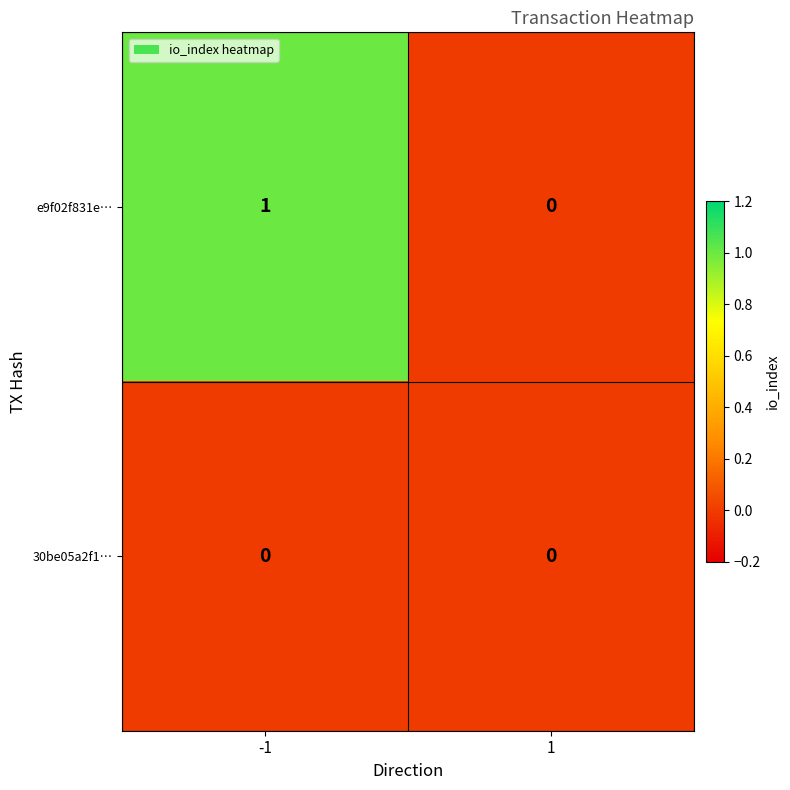

Which series has the widest spread of values?

e9f02f831e…